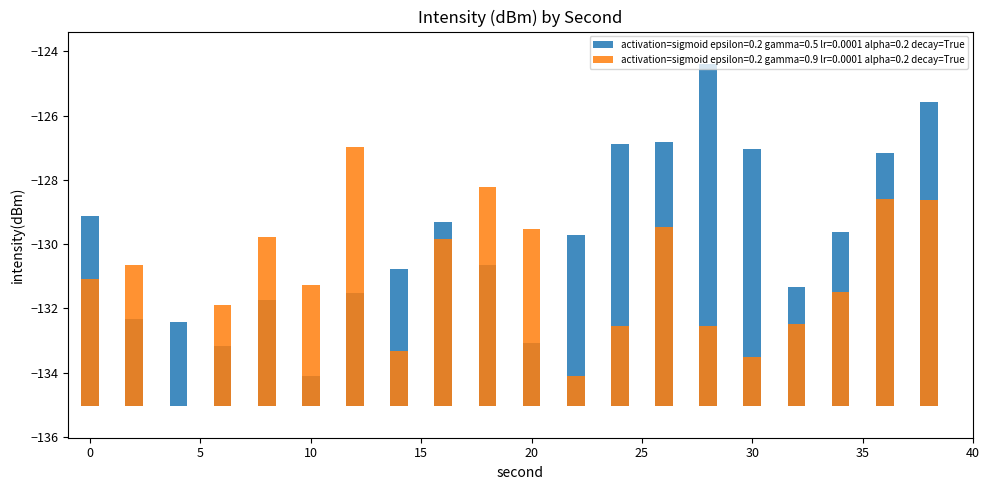

Reading left to right, transcribe all the data shown in this chart.

activation=sigmoid epsilon=0.2 gamma=0.5: 5.9	2.7	2.6	1.9	3.3	0.9	3.5	4.2	5.7	4.4	2.0	5.3	8.1	8.2	10.6	8.0	3.7	5.4	7.8	9.4
activation=sigmoid epsilon=0.2 gamma=0.9: 3.9	4.4	0.0	3.1	5.2	3.8	8.0	1.7	5.2	6.8	5.5	0.9	2.5	5.6	2.5	1.5	2.5	3.5	6.4	6.4